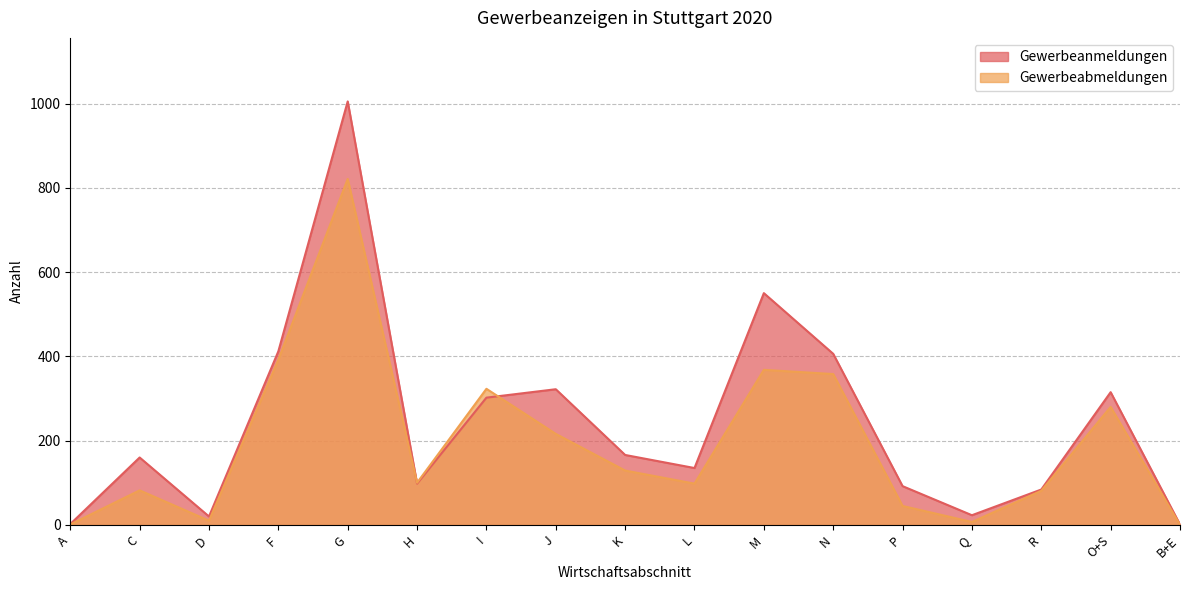

Reading right to left, list all the values displayed in this chart.

Gewerbeanmeldungen: B+E=1	O+S=315	R=84	Q=23	P=92	N=406	M=550	L=135	K=166	J=322	I=302	H=98	G=1005	F=412	D=20	C=160	A=2
Gewerbeabmeldungen: B+E=0	O+S=280	R=81	Q=7	P=45	N=358	M=368	L=98	K=129	J=216	I=323	H=100	G=821	F=392	D=10	C=82	A=1